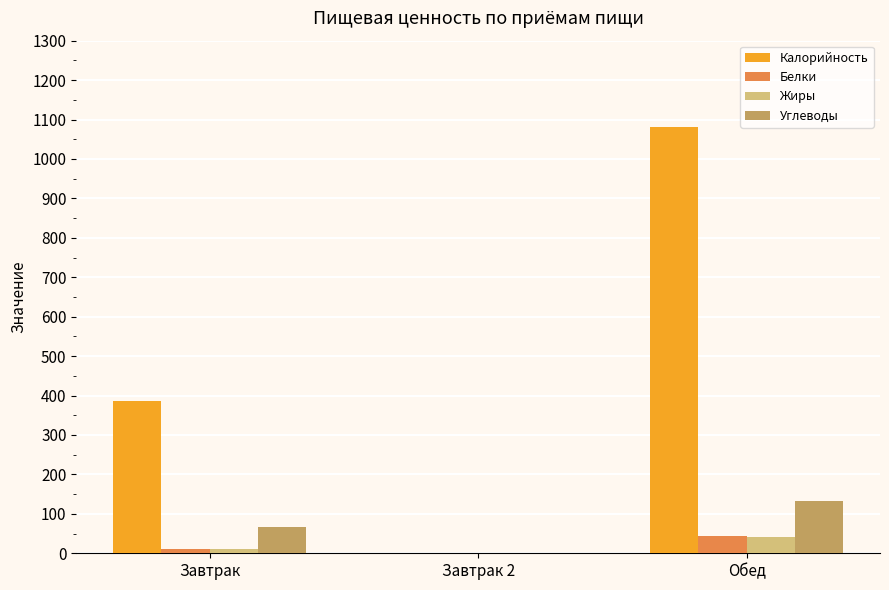

What is the average value of the Углеводы series?

66